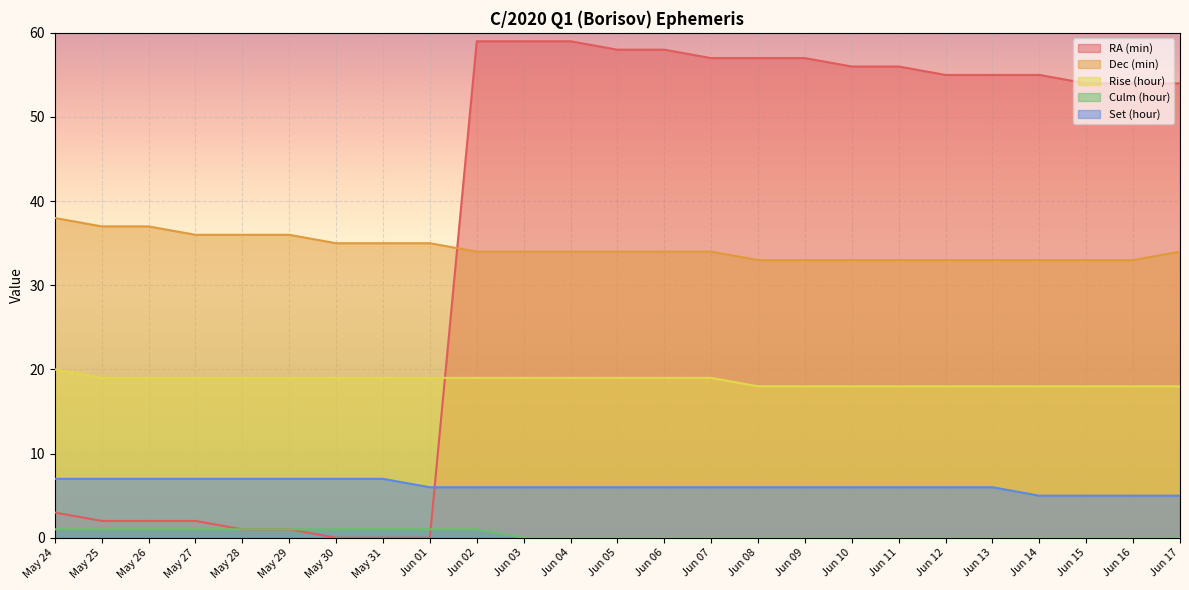

Is the value of RA (min) at Jun 13 greater than the value of Rise (hour) at May 25?

Yes